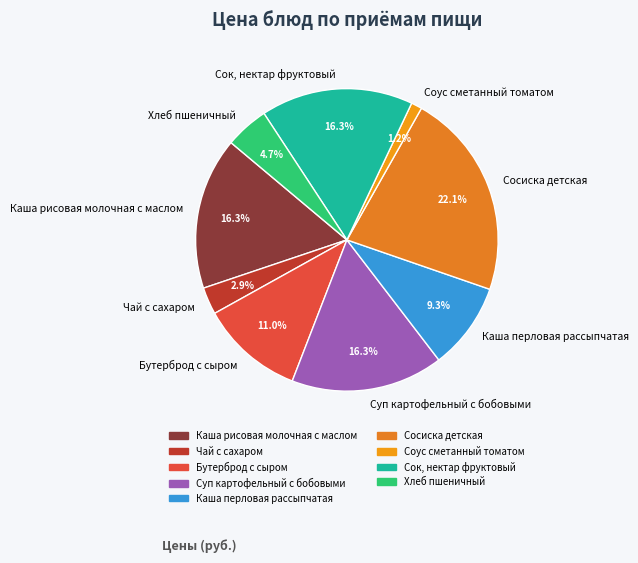

What portion of the pie excludes Сосиска детская?

77.9%